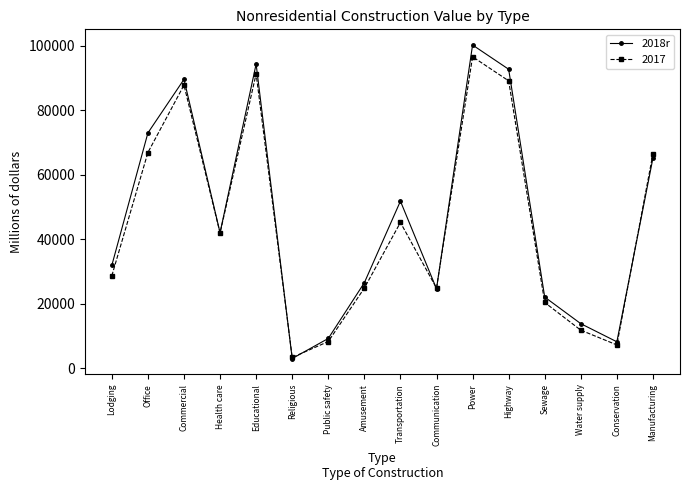

The value of 2017 at Lodging is 28672. True or false?

True